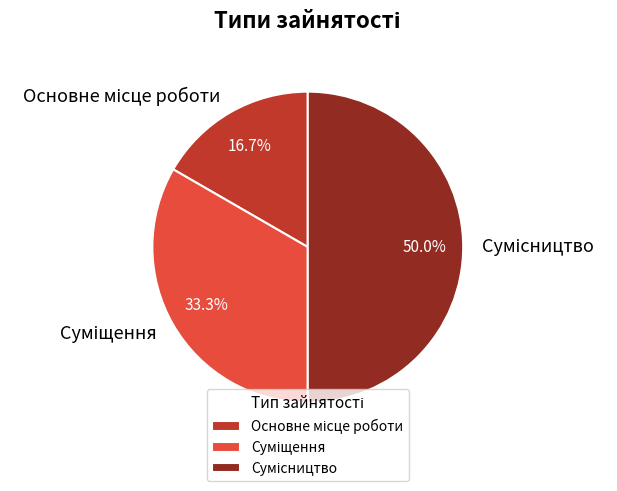

To the nearest percent, what is the average slice percentage?

33%